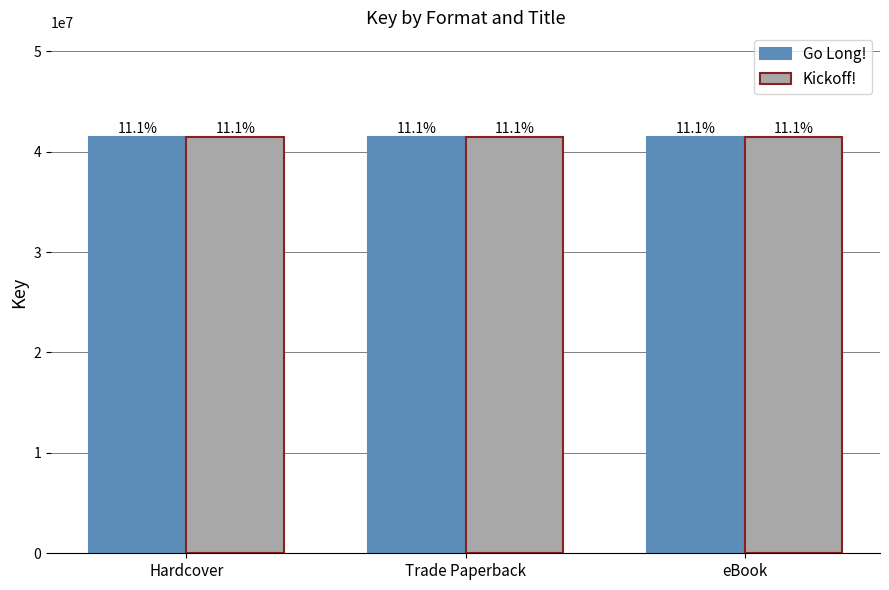

Does the chart contain stacked bars?

No